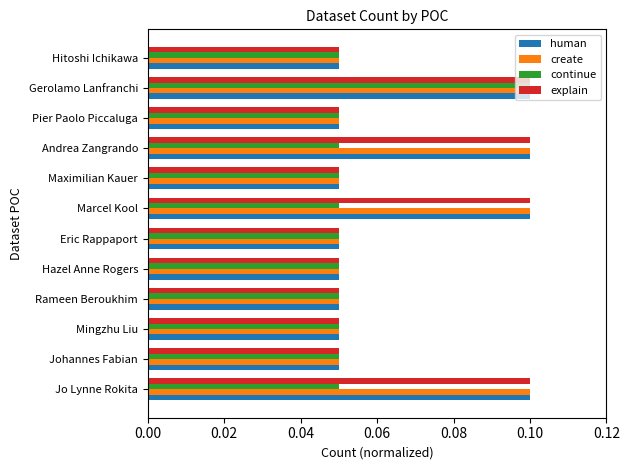

What is the sum of all explain values?

0.8